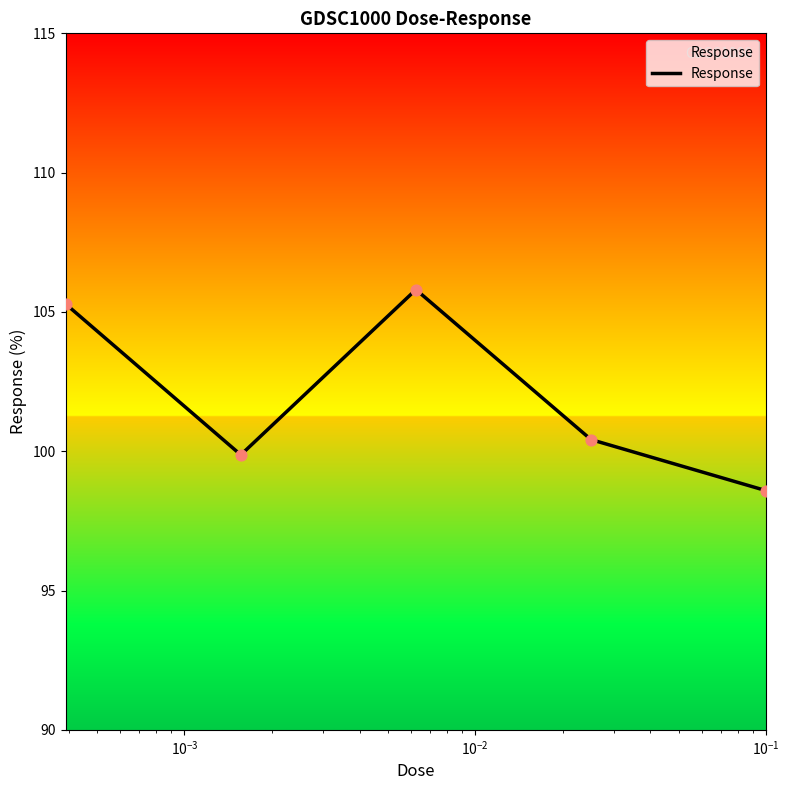

What is the greatest value displayed?

105.8